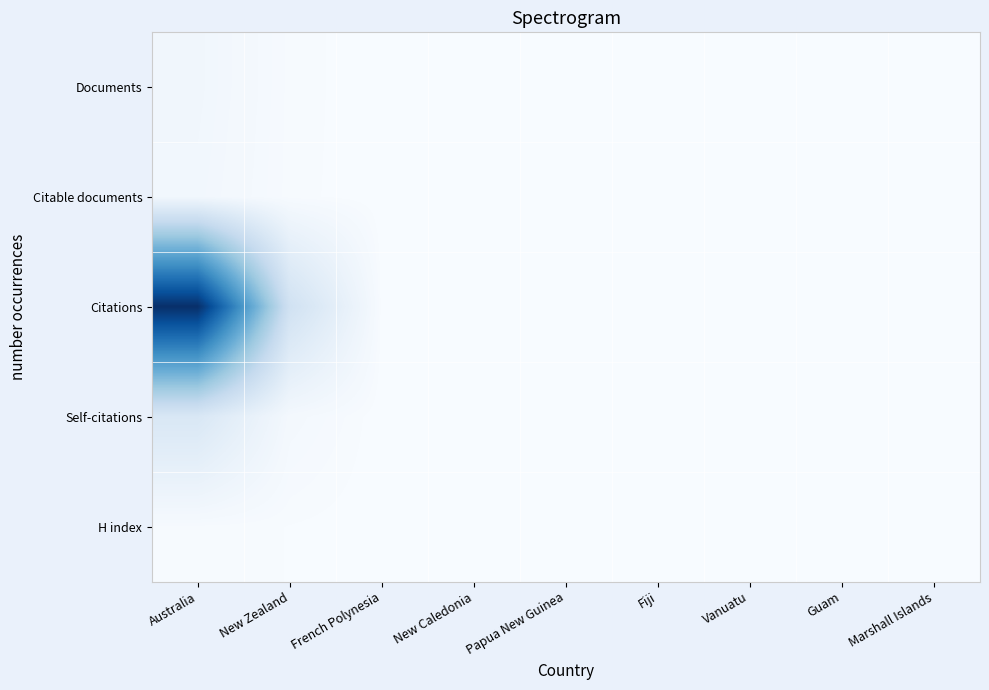

Rank the series by their maximum value, from lowest to highest.

H index, Citable documents, Documents, Self-citations, Citations